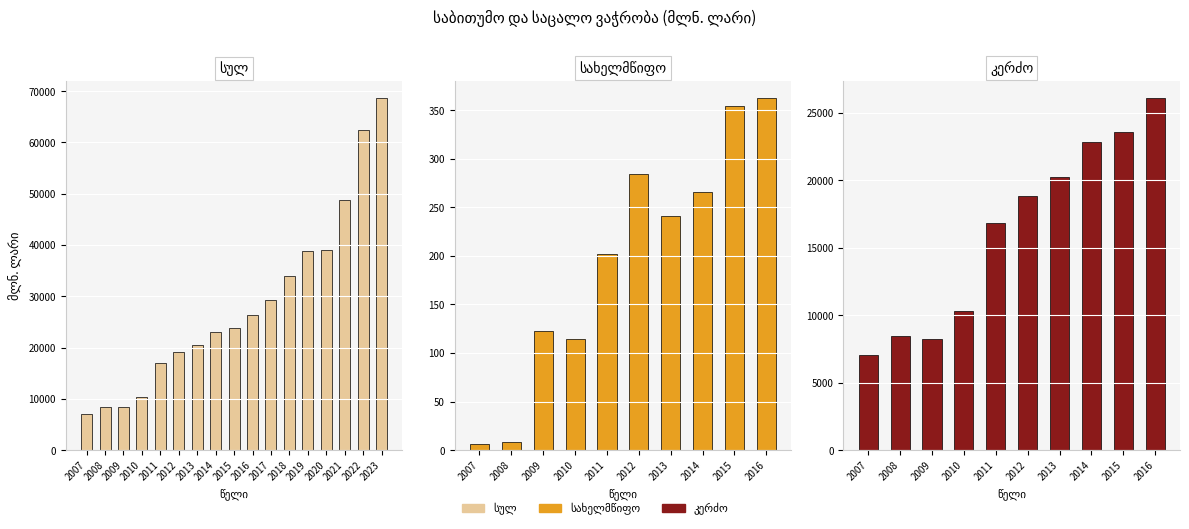

Rank the categories by სულ value from highest to lowest.

2023, 2022, 2021, 2020, 2019, 2018, 2017, 2016, 2015, 2014, 2013, 2012, 2011, 2010, 2008, 2009, 2007